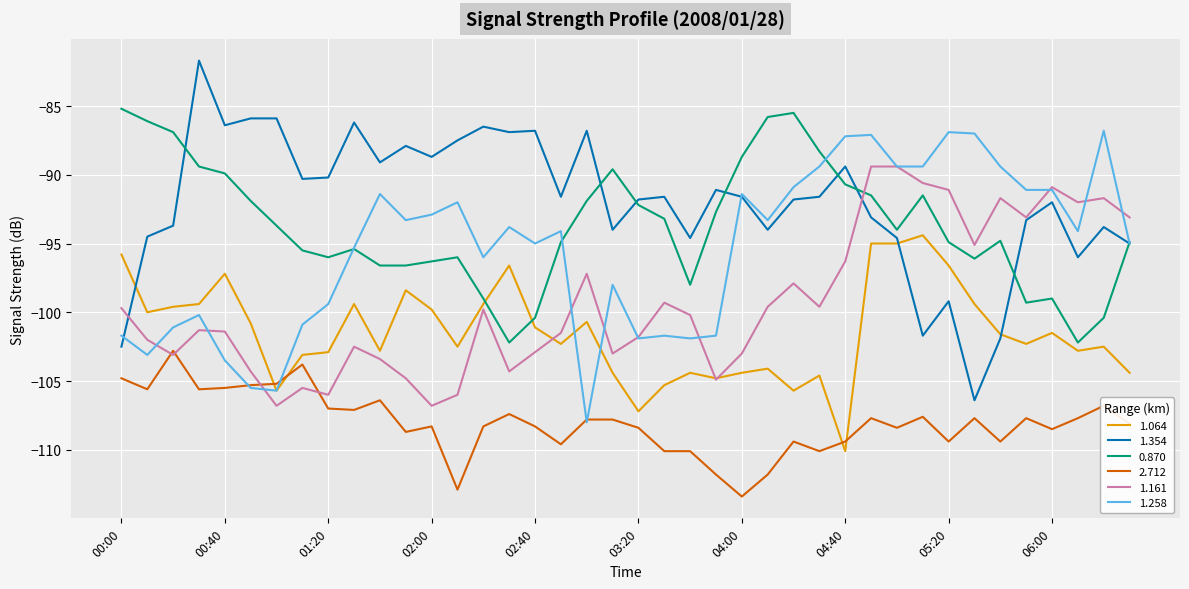

True or false: 1.354 and 2.712 intersect in this chart.

False